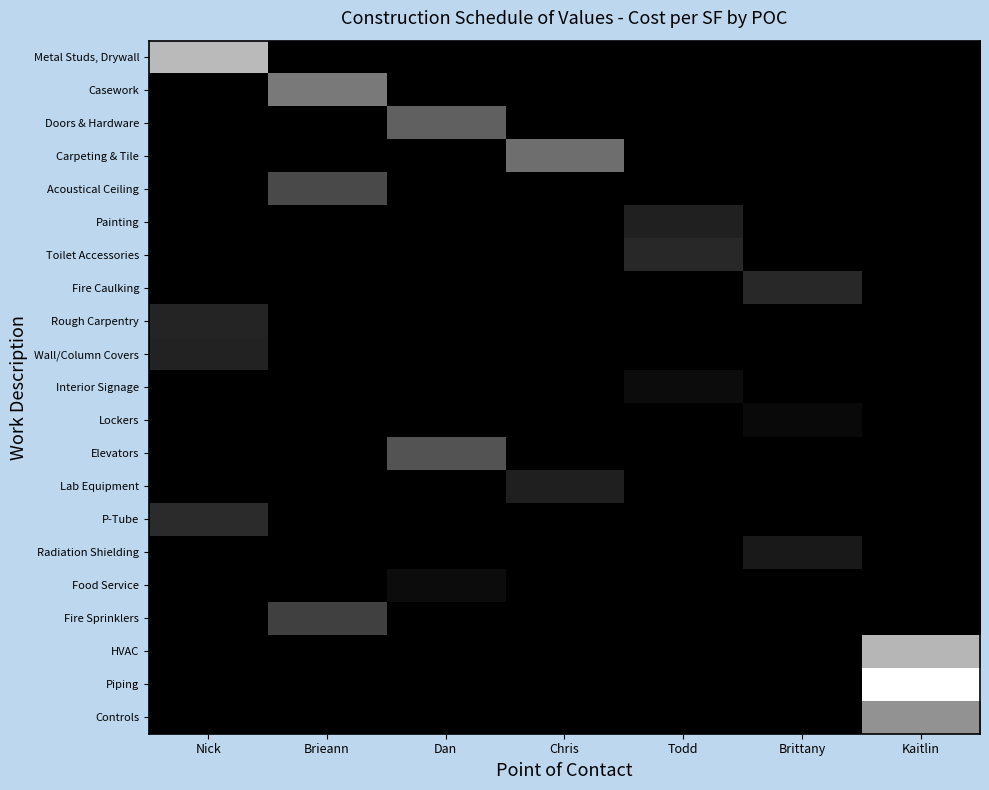

At how many categories does at least one series exceed 52?

2